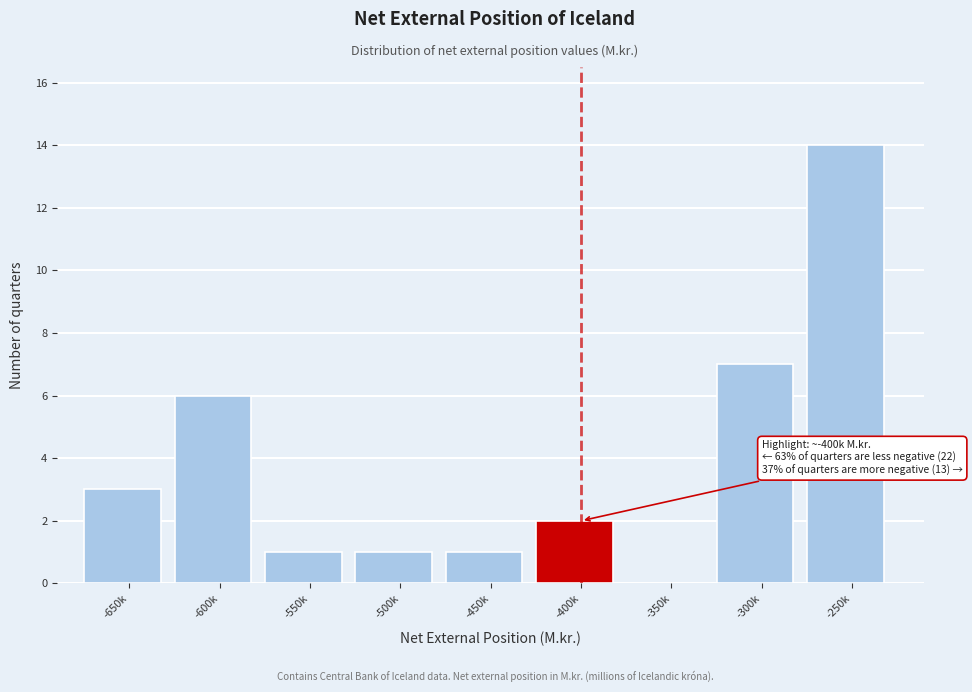

Reading right to left, extract all data points from this chart.

-250k=14	-300k=7	-350k=0	-400k=2	-450k=1	-500k=1	-550k=1	-600k=6	-650k=3